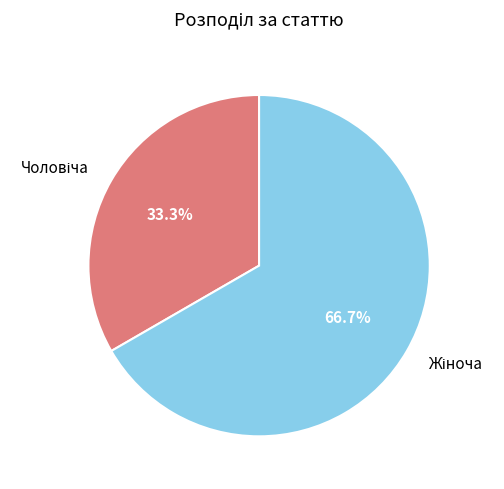

Does any single category account for the majority?

Yes